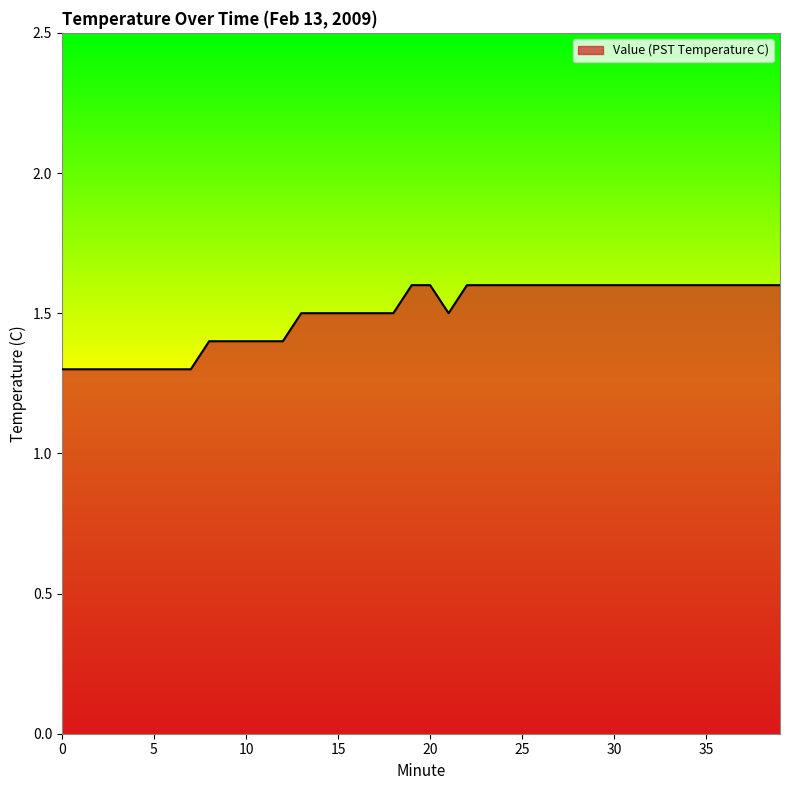

How many values are between 1 and 2?

40